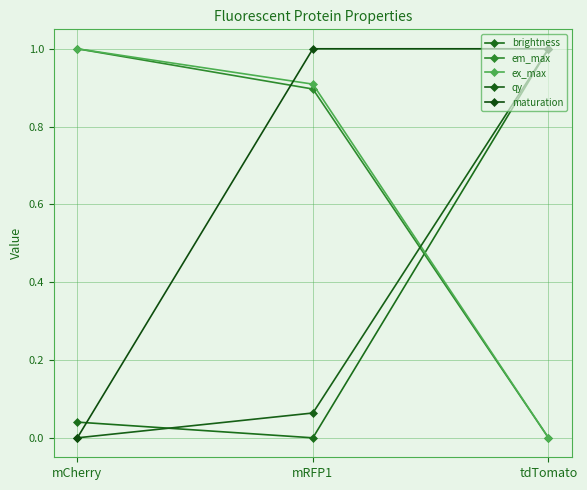

Which category has the lowest value in the maturation series?

mCherry